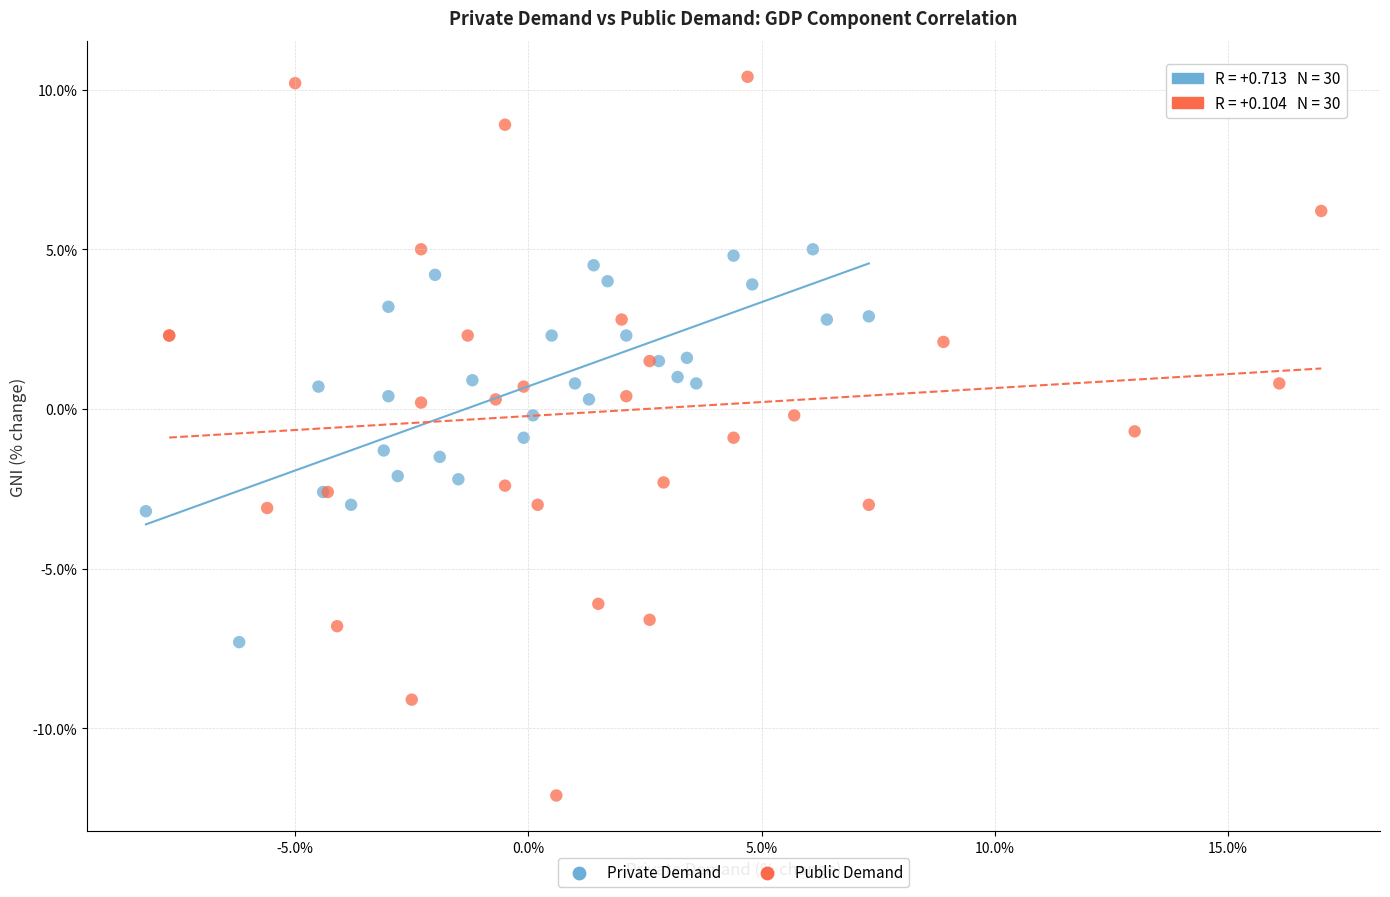

What are all the series names shown in the legend?

Private Demand, Public Demand